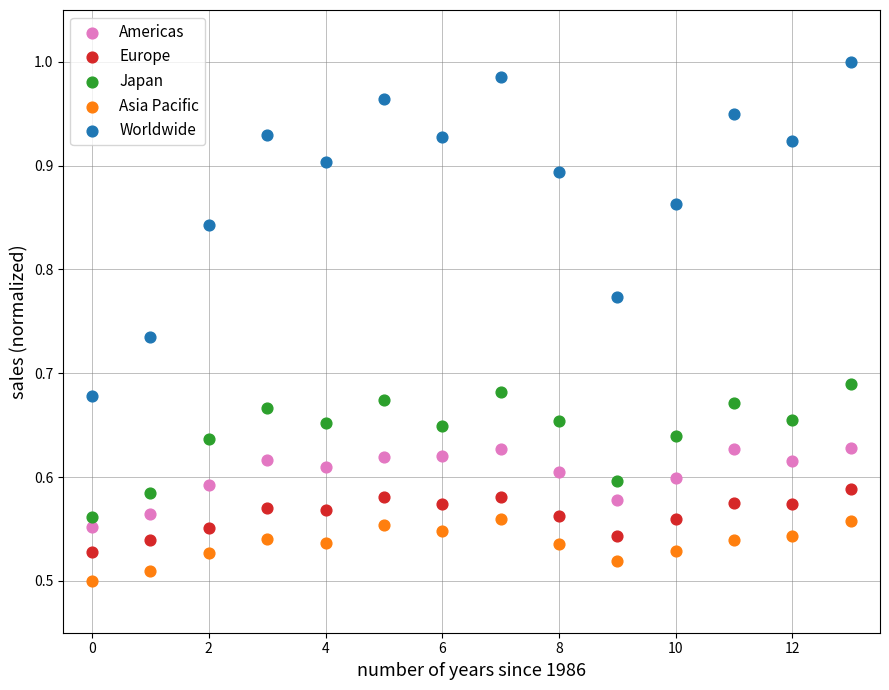

Which series contains the highest Y value?

Worldwide